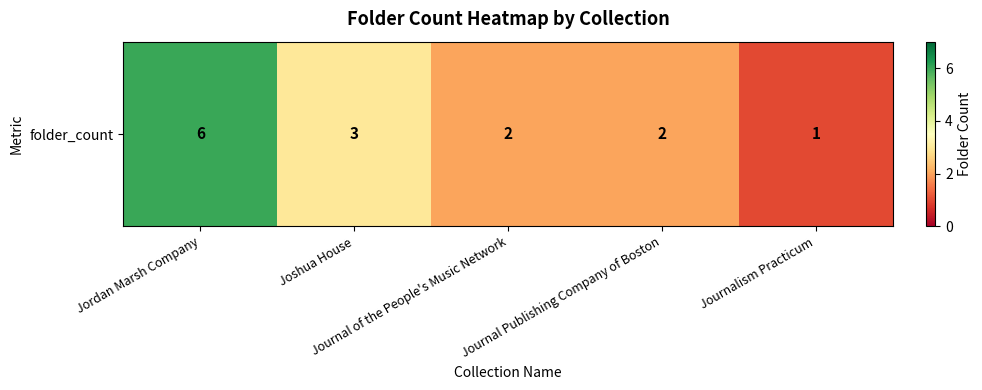

Where is the data nearest to the value 3?

Joshua House